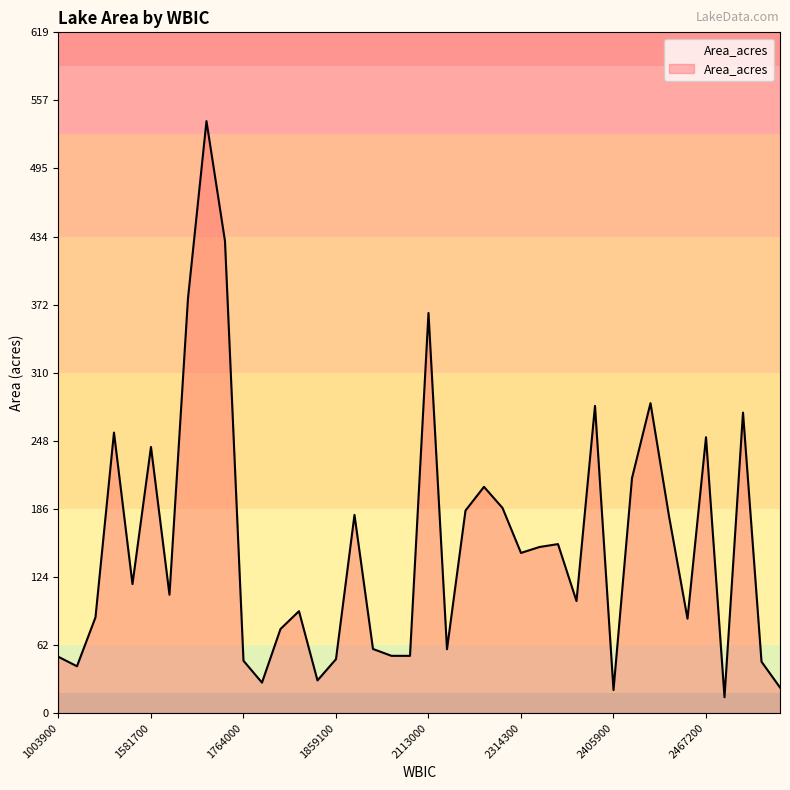

What is the minimum value shown in the chart?

14.3